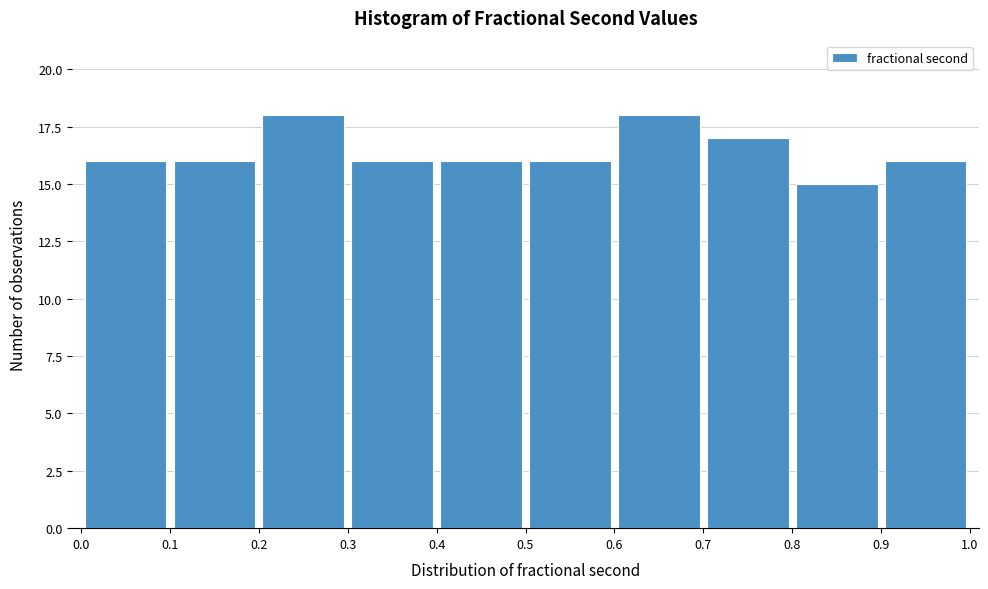

Reading left to right, list every bar in this chart as the range it spans on the x-axis followed by its height. The values are not printed on the chart, so give them approximately, as read against the axis.

0.0 to 0.1: 16
0.1 to 0.2: 16
0.2 to 0.3: 18
0.3 to 0.4: 16
0.4 to 0.5: 16
0.5 to 0.6: 16
0.6 to 0.7: 18
0.7 to 0.8: 17
0.8 to 0.9: 15
0.9 to 1.0: 16